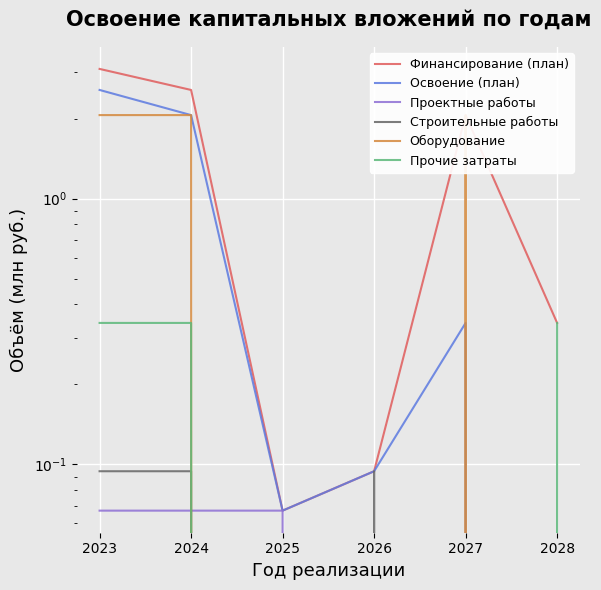

Which series has the widest spread of values?

Финансирование (план)